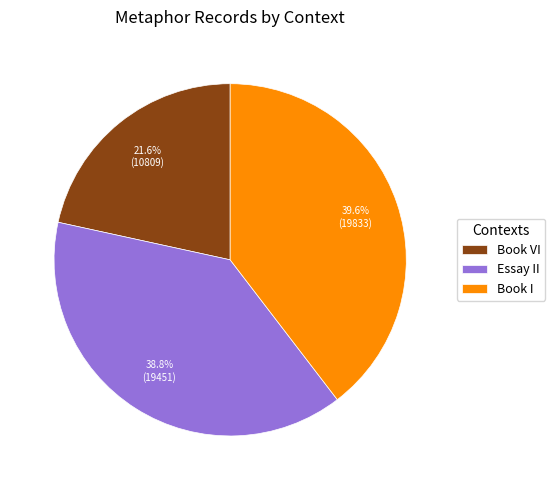

Between Book I and Essay II, which is larger?

Book I